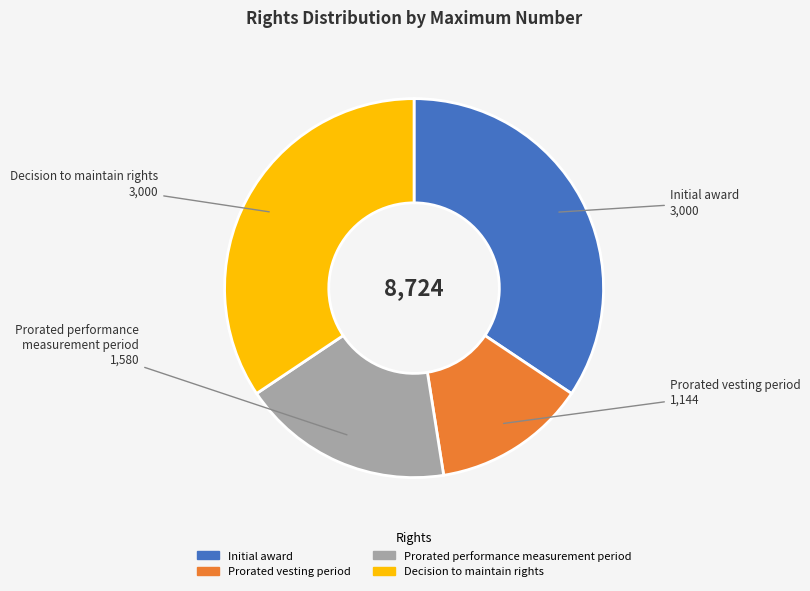

Is the sum of Initial award and Prorated vesting period greater than half?

No